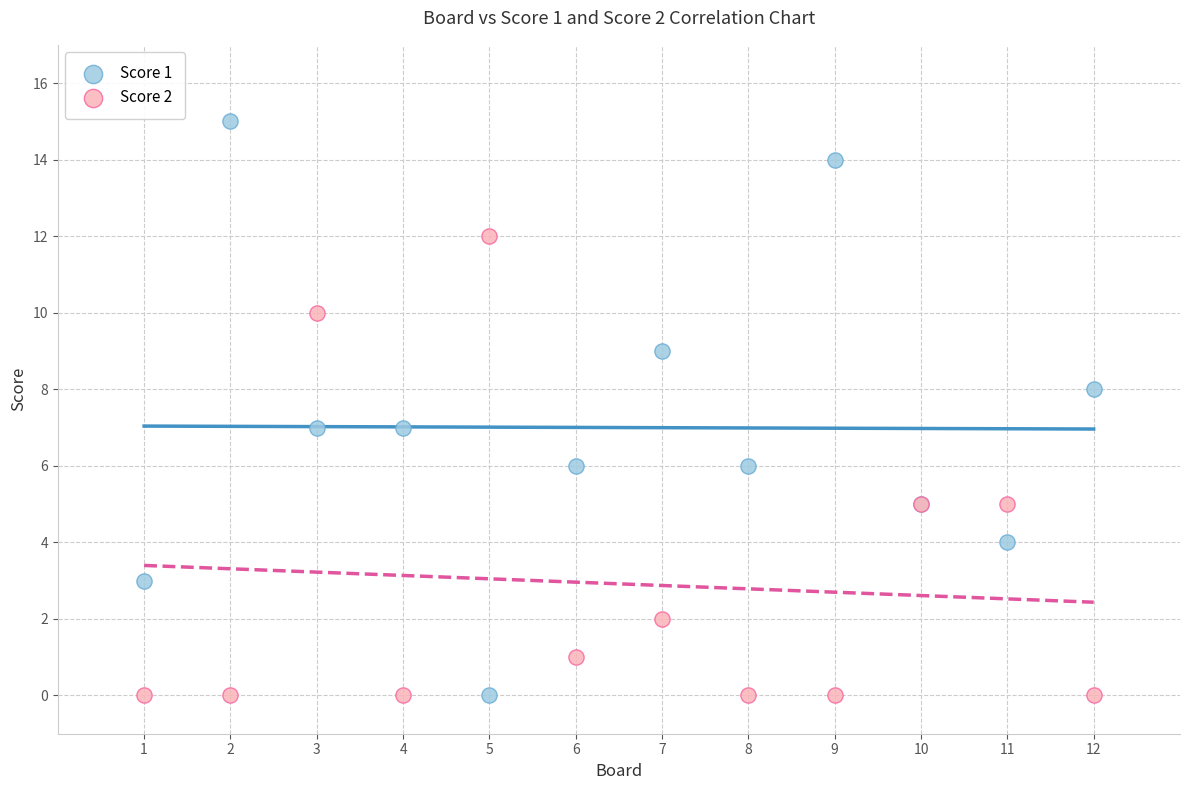

What are all the series names shown in the legend?

Score 1, Score 2